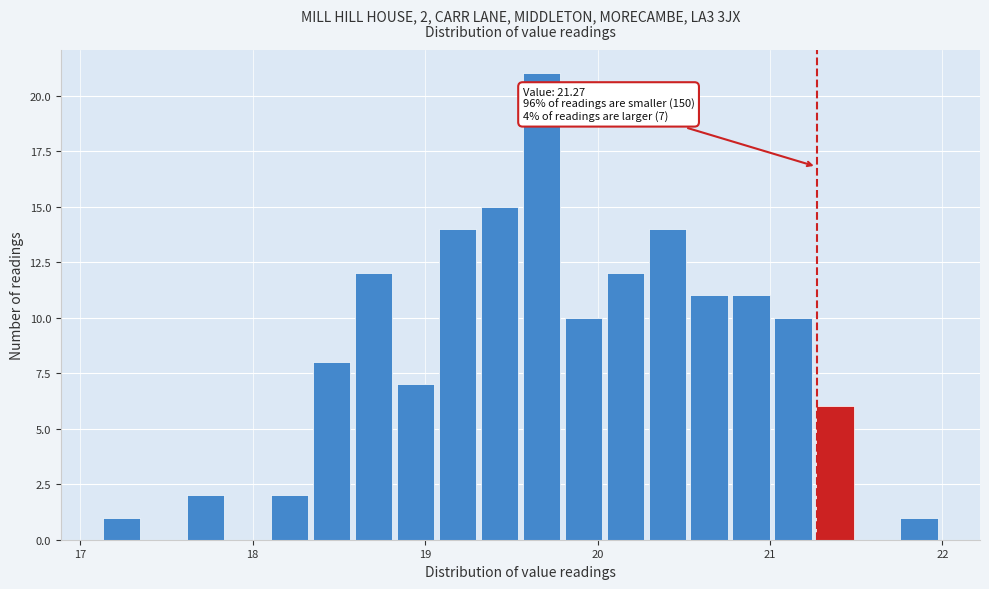

Around what value on the x-axis is the tallest bar? Give the approximate position of its centre, as read against the axis.

19.7